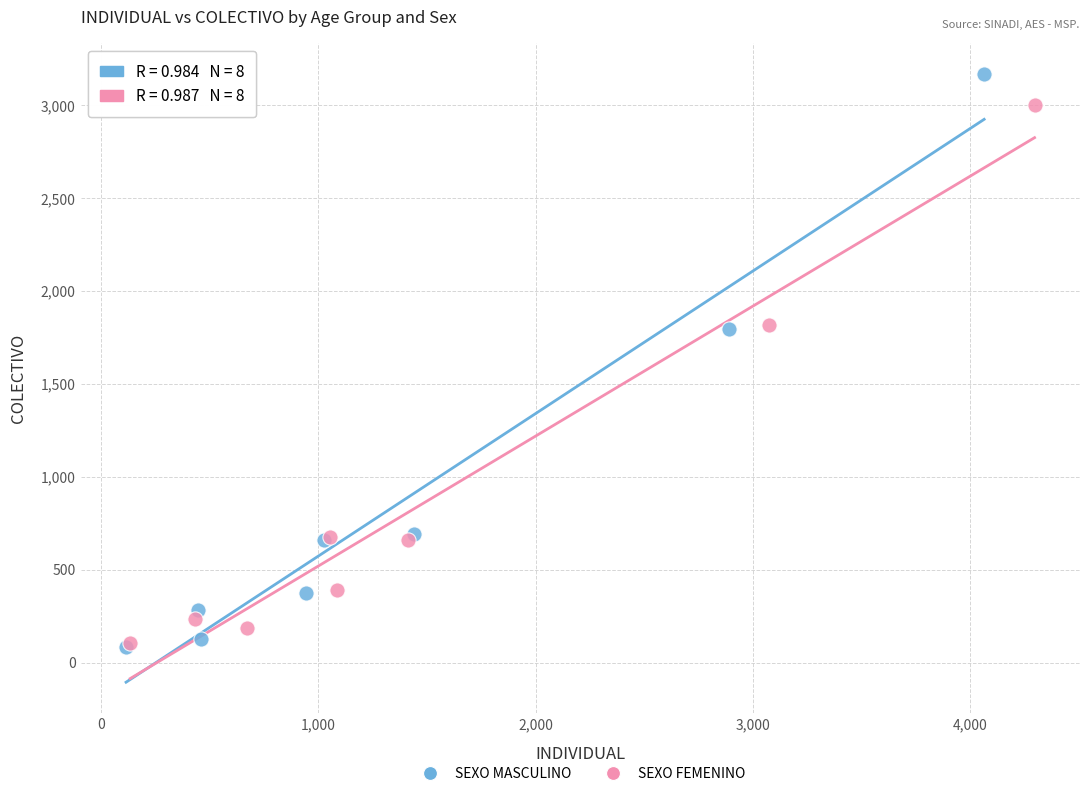

Which series reaches the maximum Y coordinate?

SEXO MASCULINO